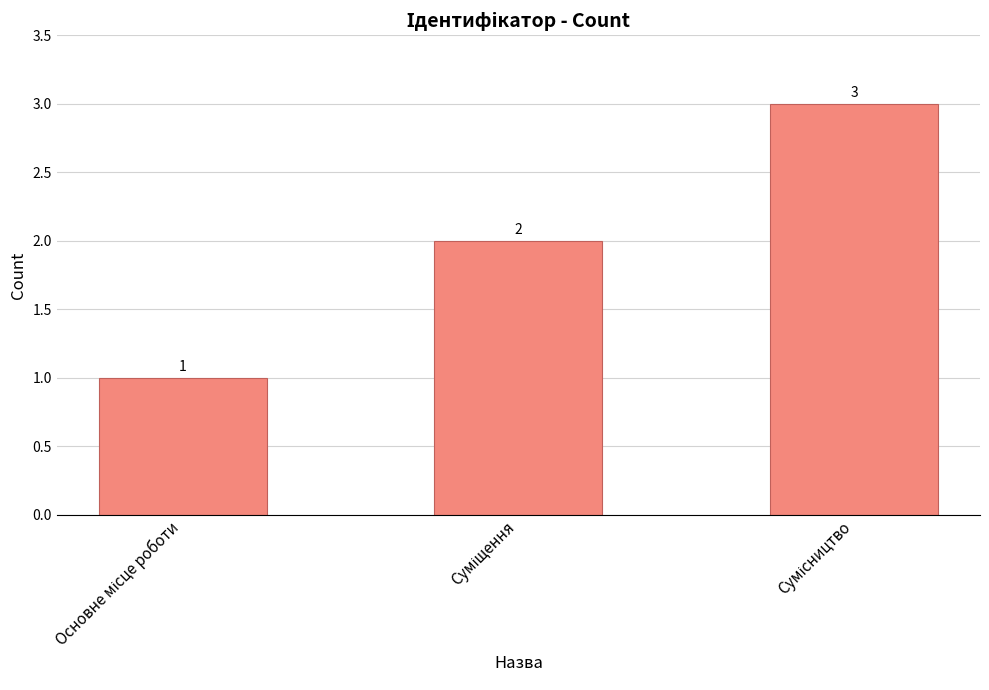

What is the maximum value shown in the chart?

3